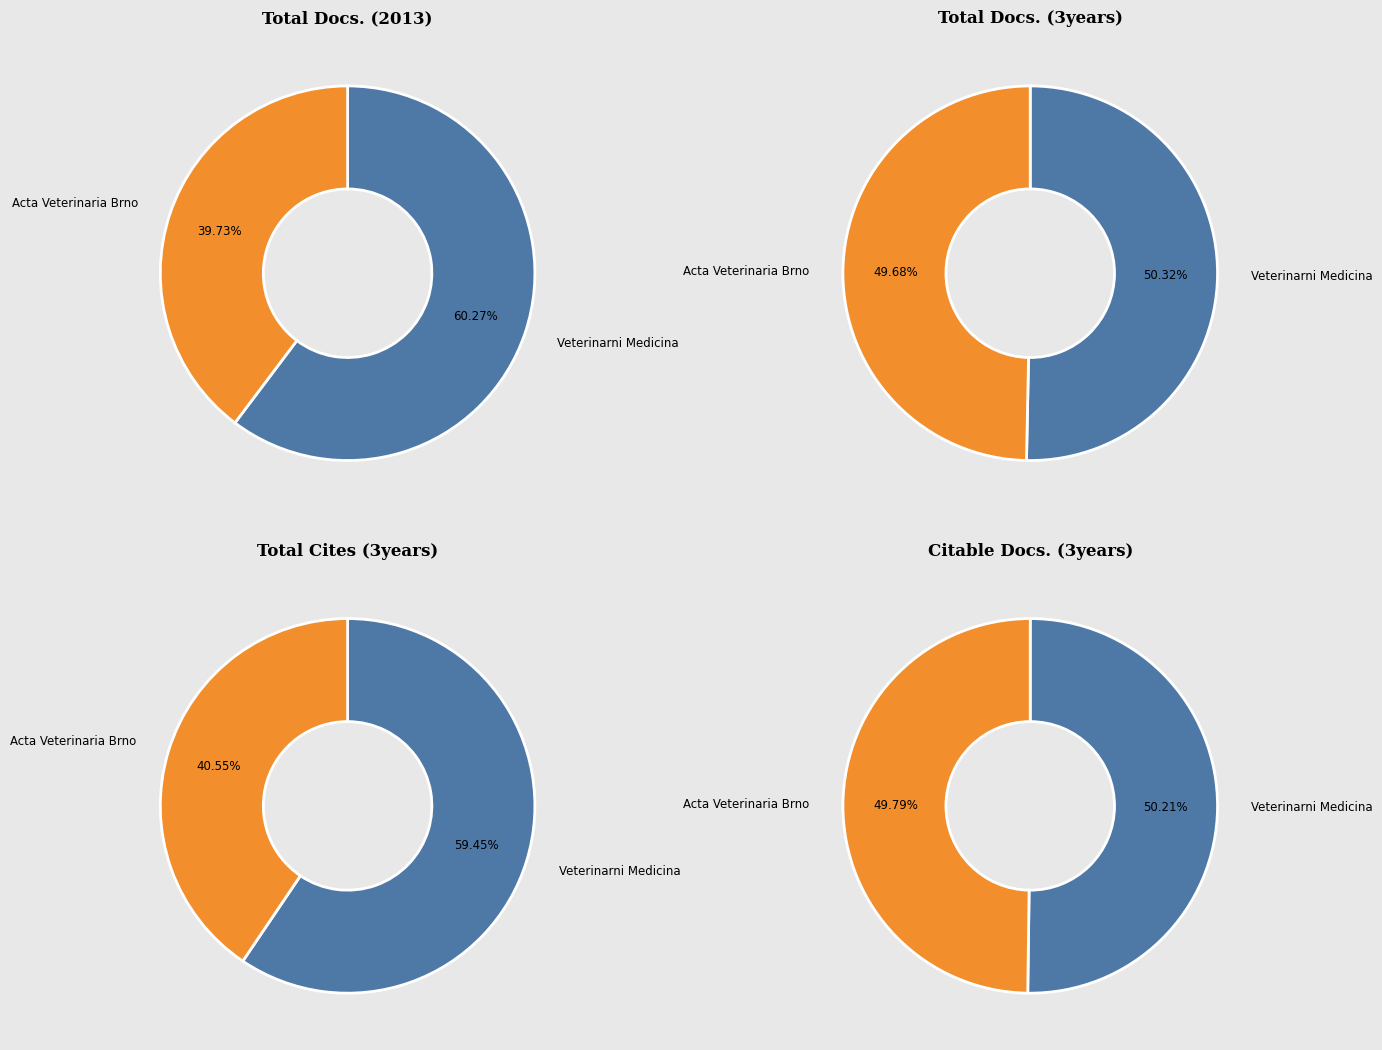

What is the largest slice in the pie chart?

Veterinarni Medicina